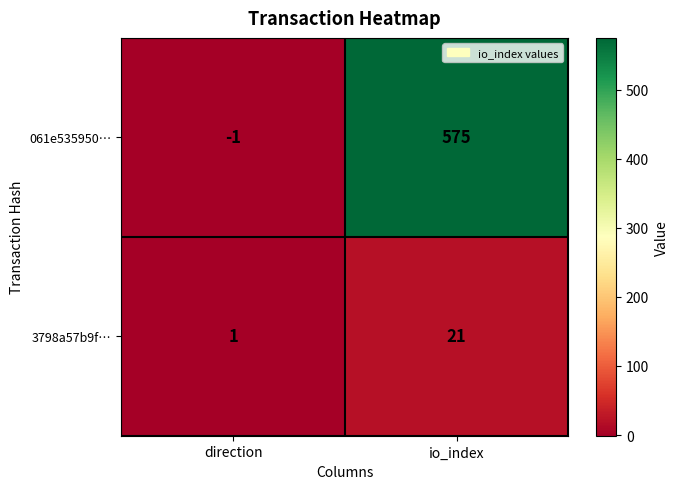

Rank the series by their average value, from highest to lowest.

061e535950…, 3798a57b9f…